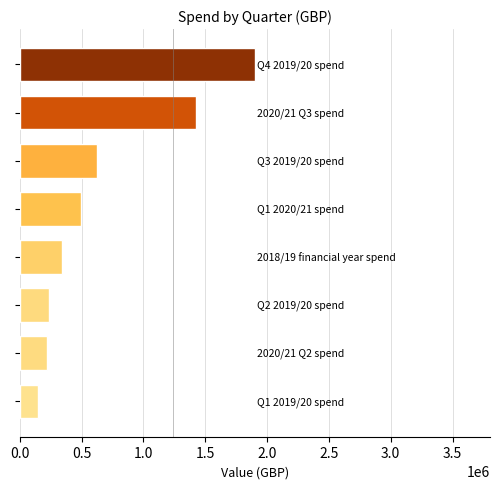

What is the smallest value displayed?

148256